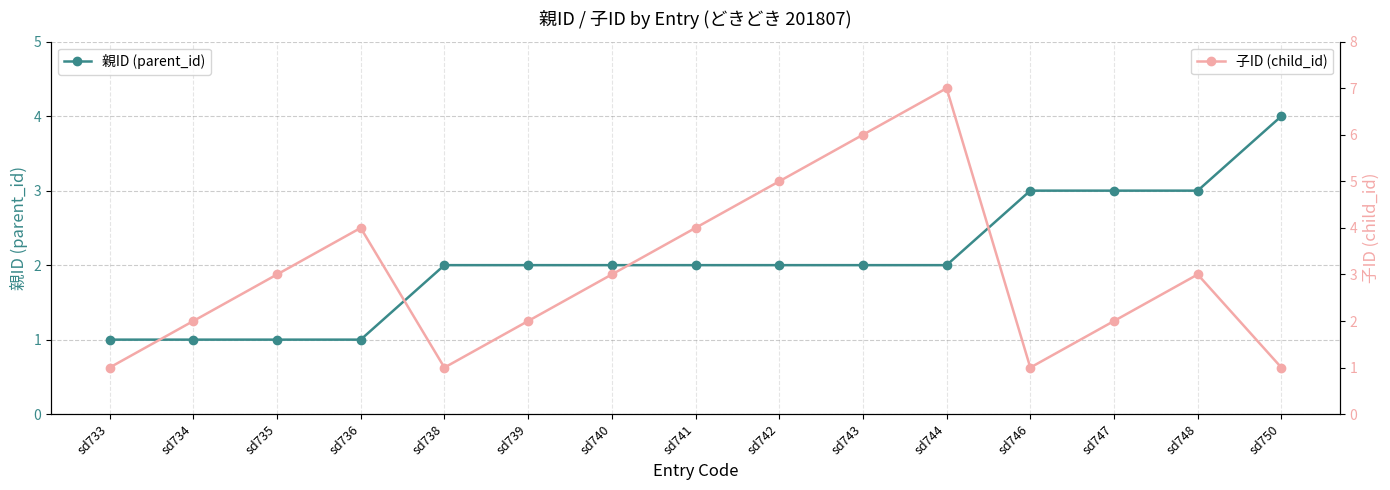

What is the sum of all 親ID (parent_id) values?

31